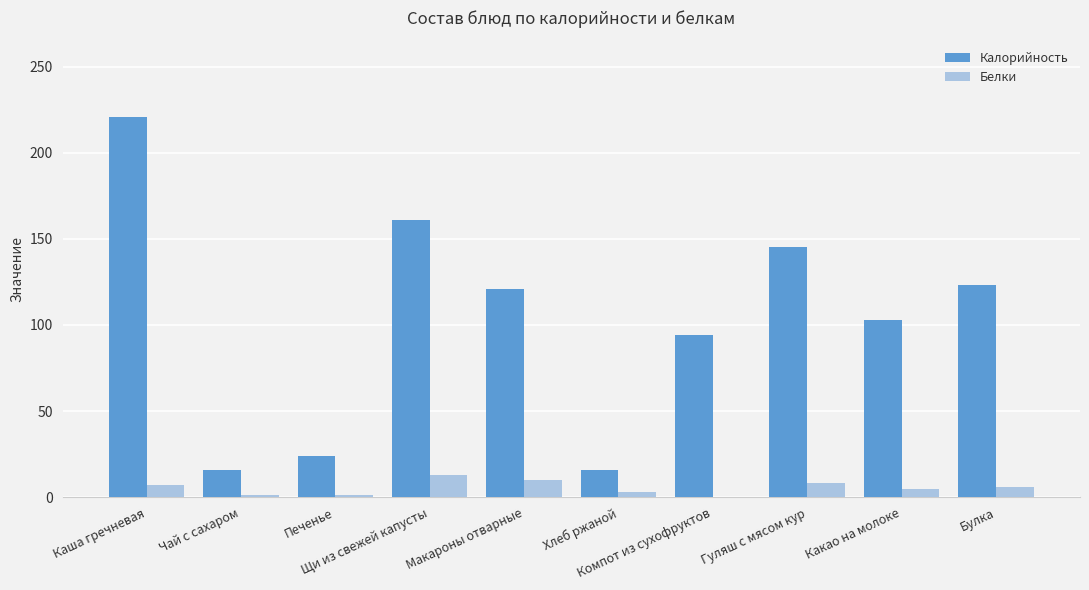

What is the sum of all Белки values?

54